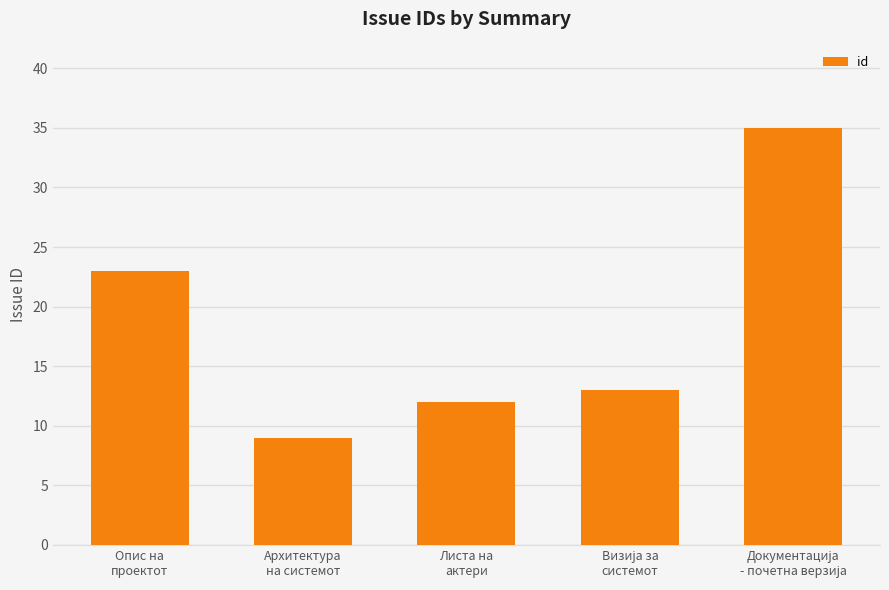

What is the sum of all values?

92